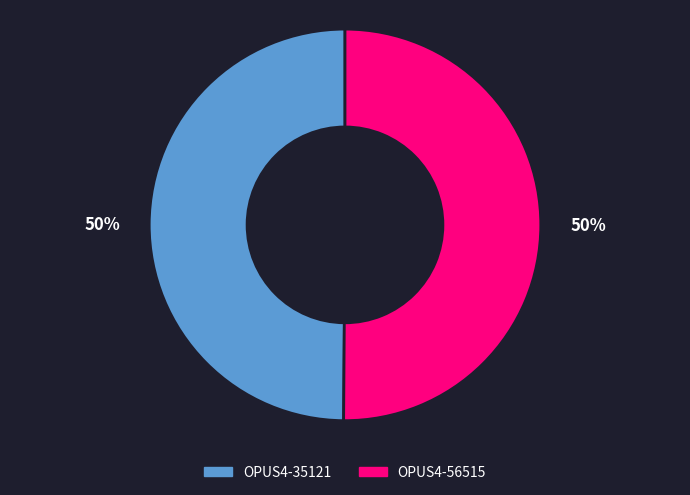

The OPUS4-35121 slice represents 59% of the pie. True or false?

False